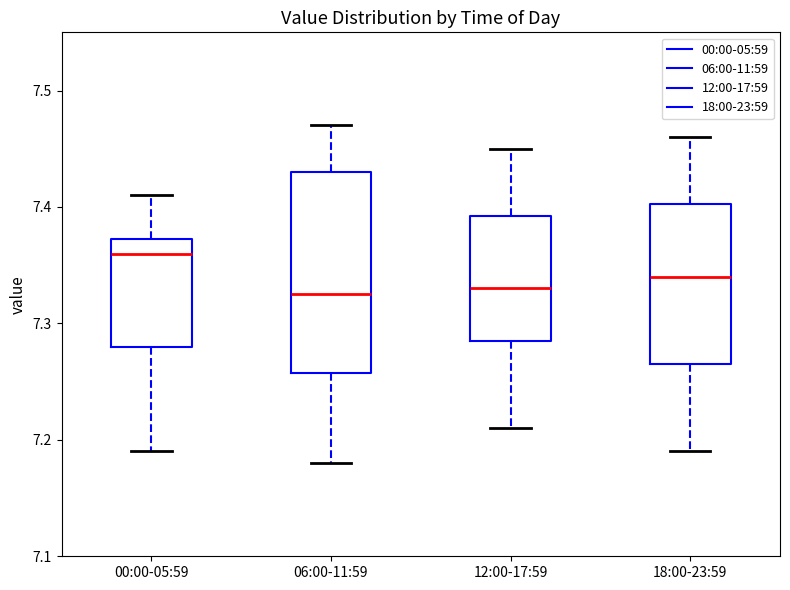

Reading left to right, transcribe this box plot: for each box, give where its median line is, the range the box spans, and where its two whiskers end, as read against the y-axis. The values are not printed on the chart, so give them approximately, as read against the axis.

00:00-05:59: median 7.36, box 7.28 to 7.37, whiskers 7.19 to 7.41
06:00-11:59: median 7.33, box 7.26 to 7.43, whiskers 7.18 to 7.47
12:00-17:59: median 7.33, box 7.29 to 7.39, whiskers 7.21 to 7.45
18:00-23:59: median 7.34, box 7.27 to 7.40, whiskers 7.19 to 7.46